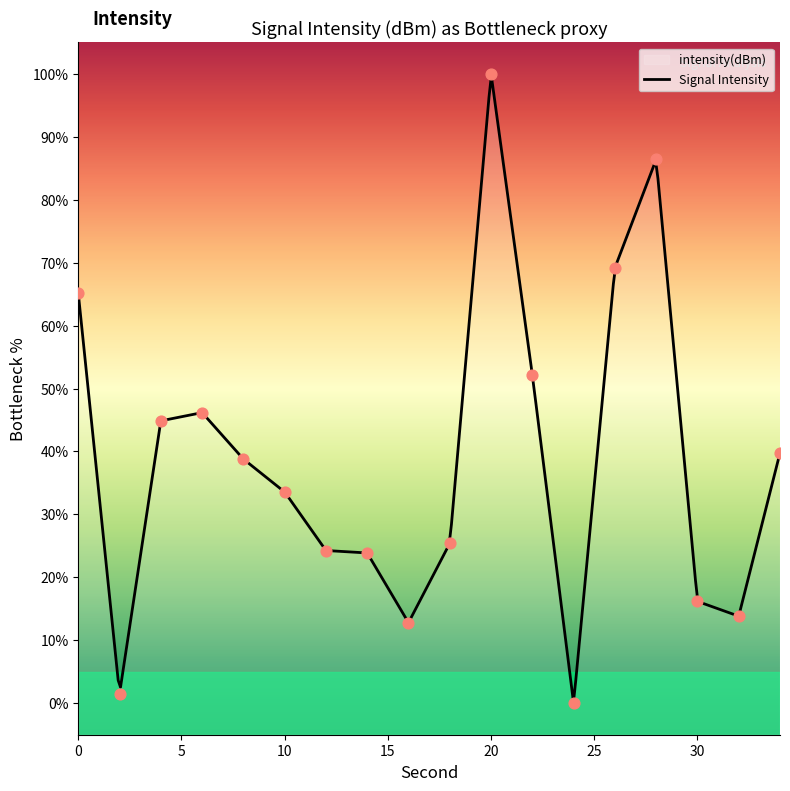

What is the change in value from 10 to 30?

-17.4